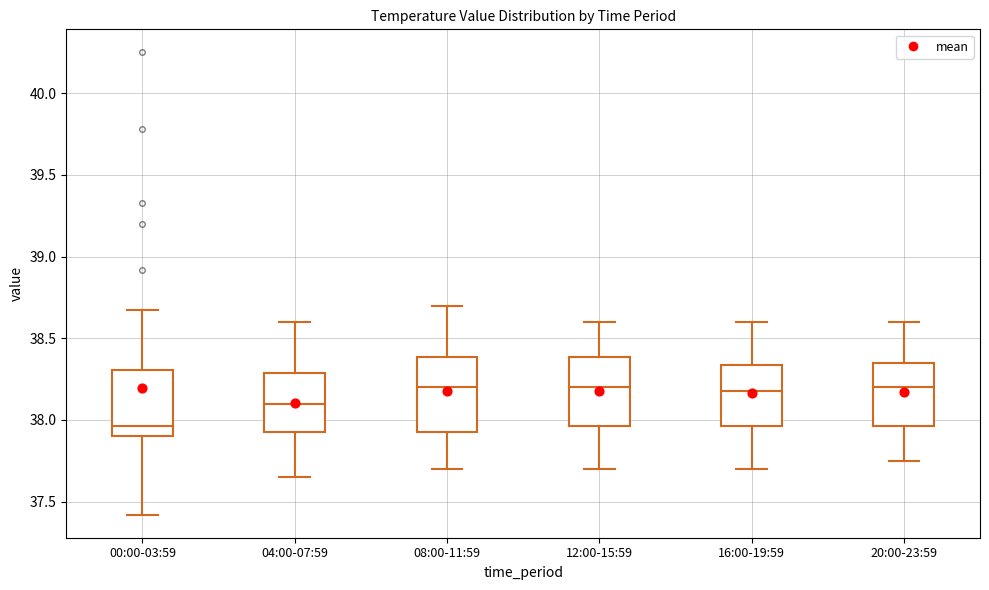

Which box has the lowest median line?

00:00-03:59